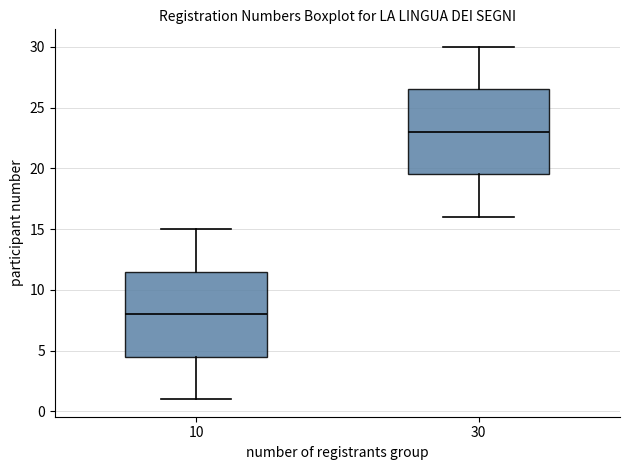

Where does the lower whisker of the box at x = 30 end on the y-axis? The values are not printed on the chart, so give them approximately, as read against the axis.

16.0